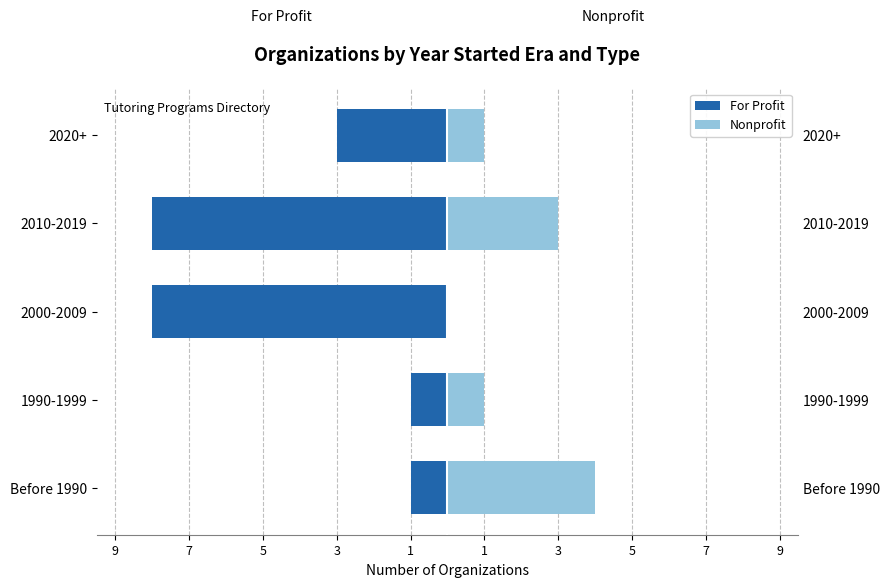

At how many categories does at least one series exceed -6?

5